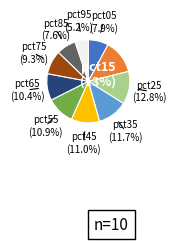

Count the number of slices in the pie.

10